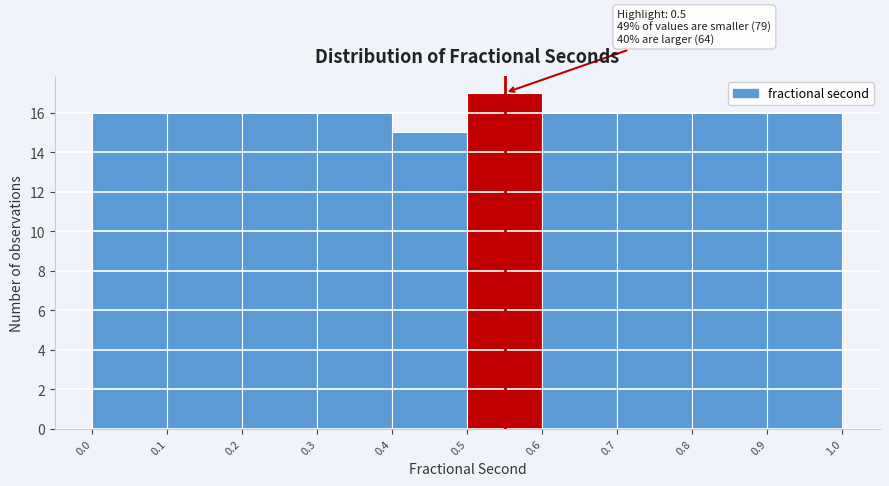

Over which range of the x-axis is the bar tallest?

0.5 to 0.6